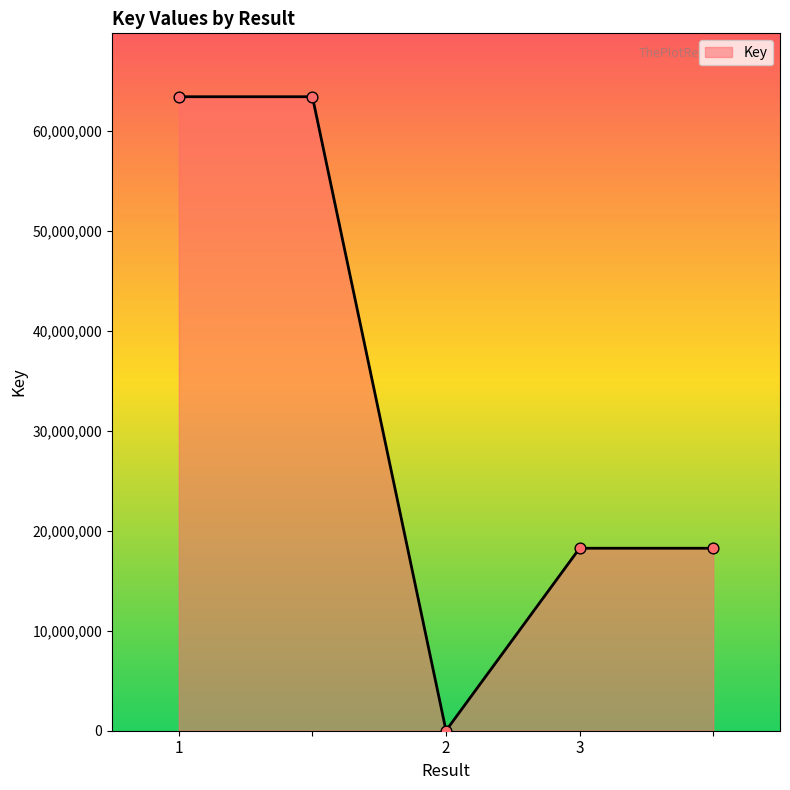

True or false: the data has more than 2 interior local peaks.

False